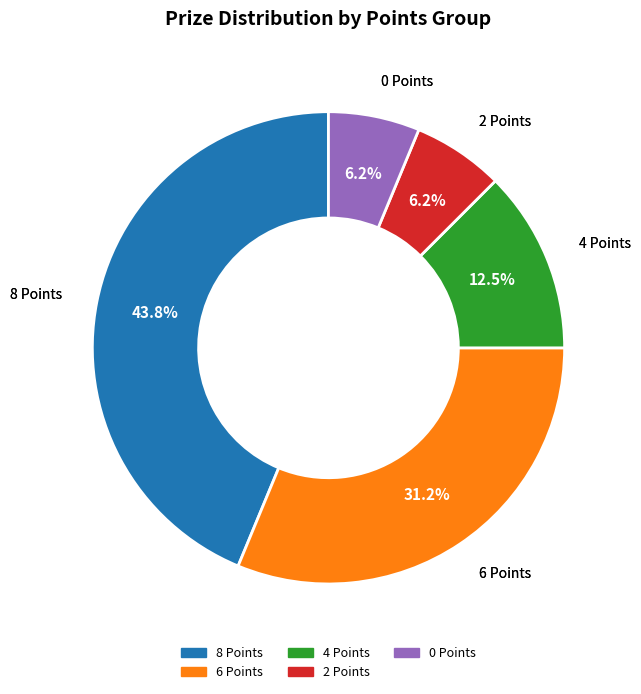

What is the largest slice in the pie chart?

8 Points